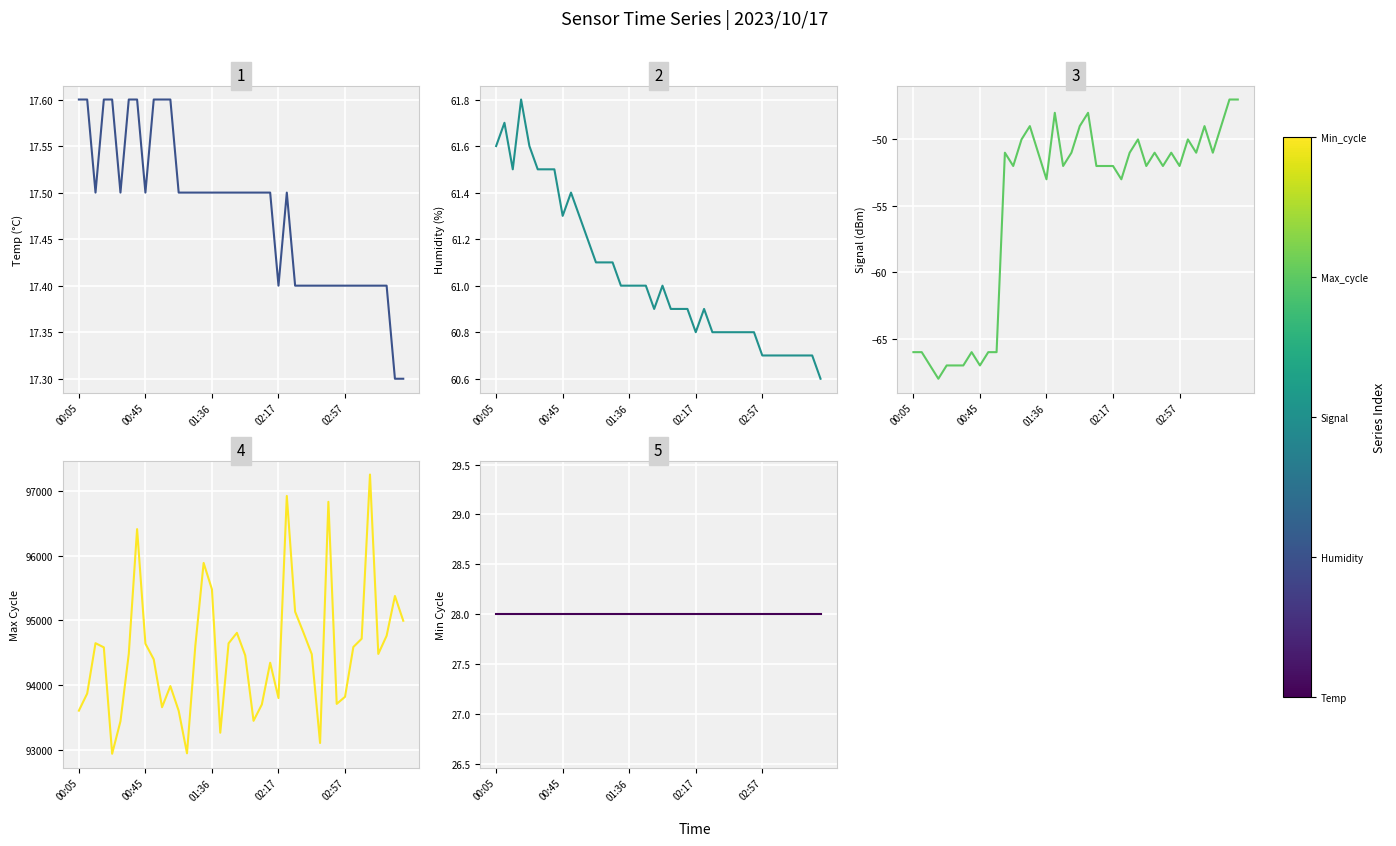

What are all the series names shown in the legend?

Temp, Humidity, Signal, Max_cycle, Min_cycle